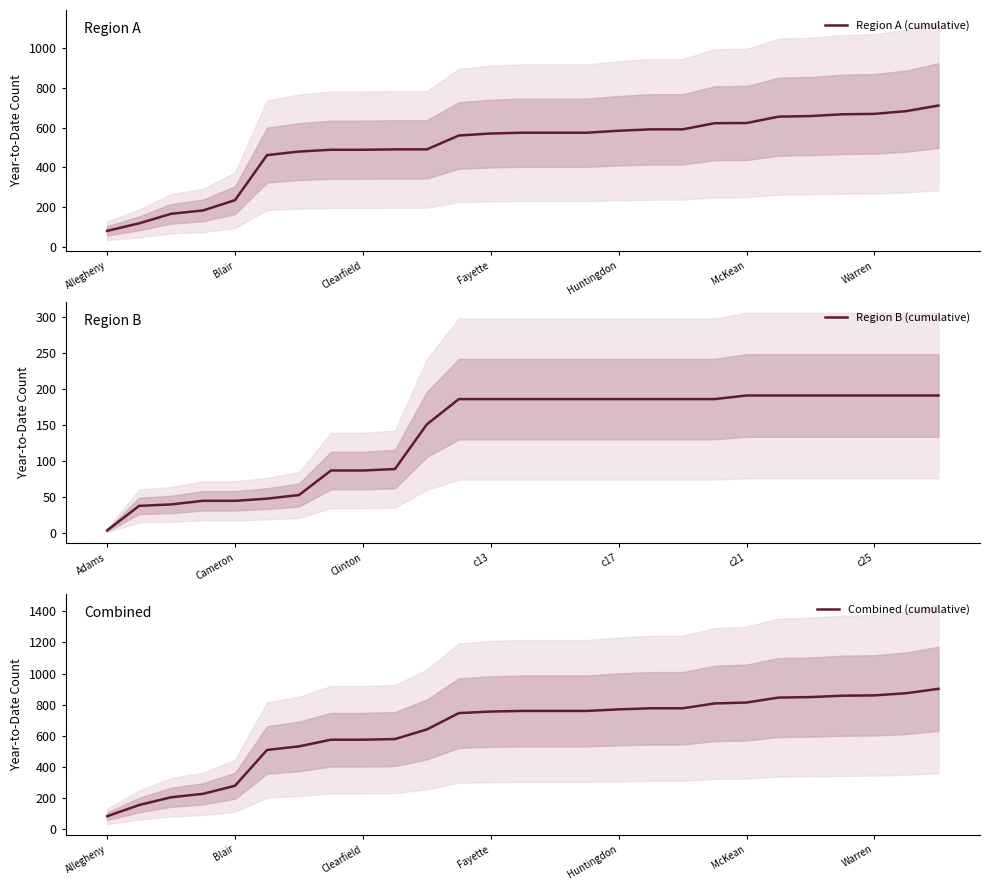

How many data points in Region B (cumulative) are above 186?

7